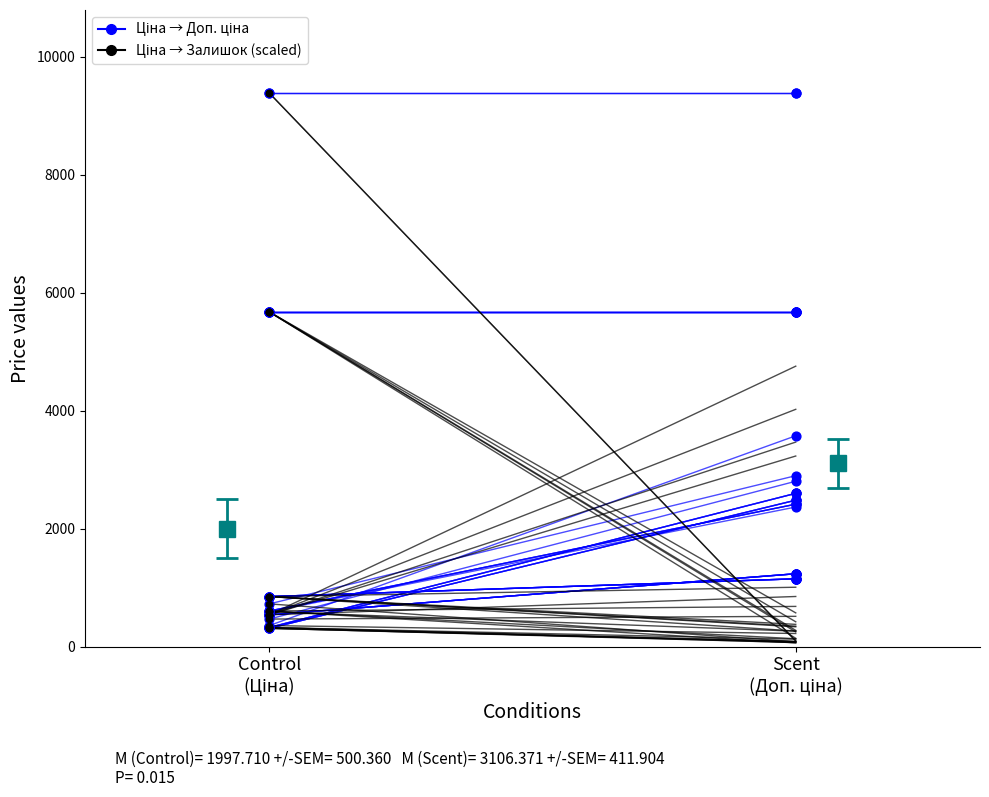

Which series contains the highest Y value?

Ціна